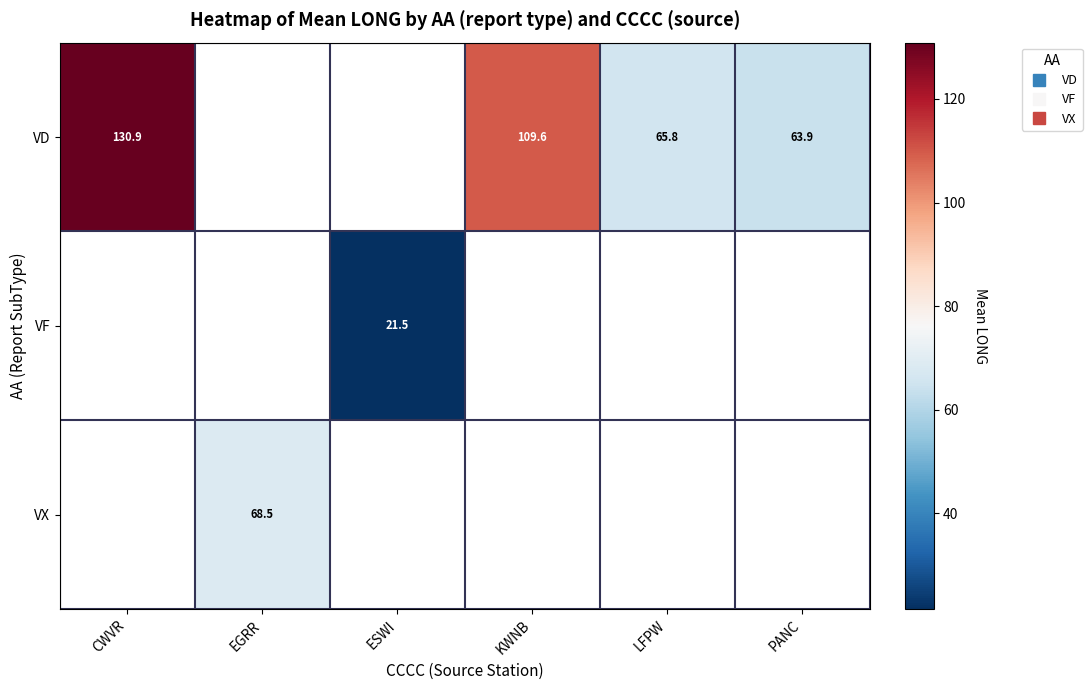

Which has a higher value, EGRR or PANC?

PANC